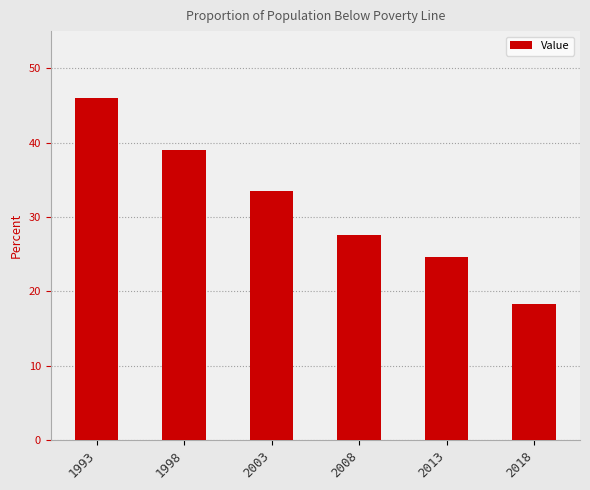

What is the difference between the second highest and second lowest values?

14.4